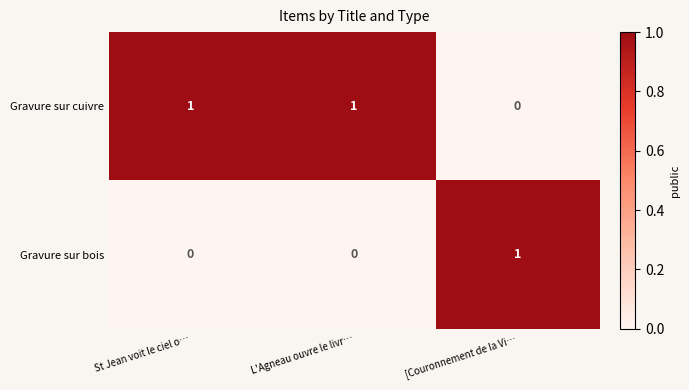

Is the value of Gravure sur bois at L'Agneau ouvre le livr… greater than the value of Gravure sur cuivre at St Jean voit le ciel o…?

No